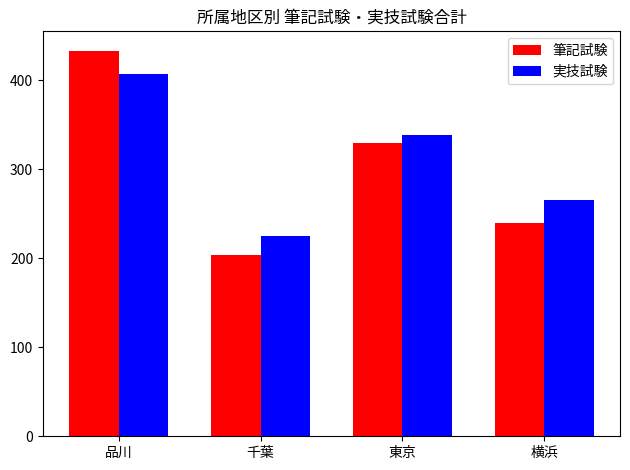

What is the spread (max minus min) of values at 東京?

9